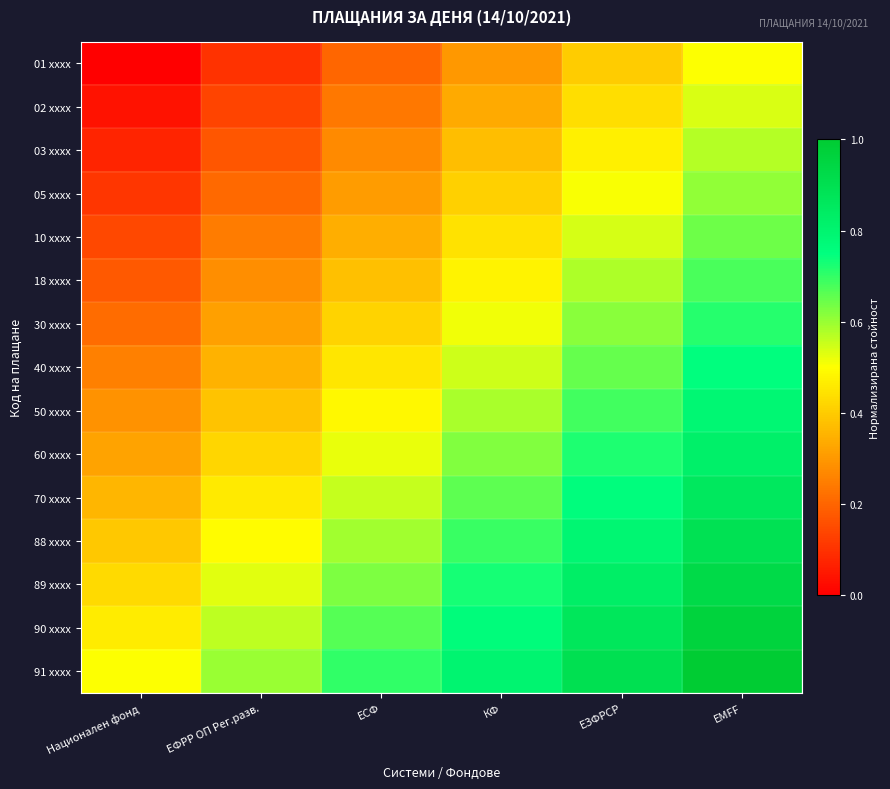

Which category has the highest value across all series?

EMFF